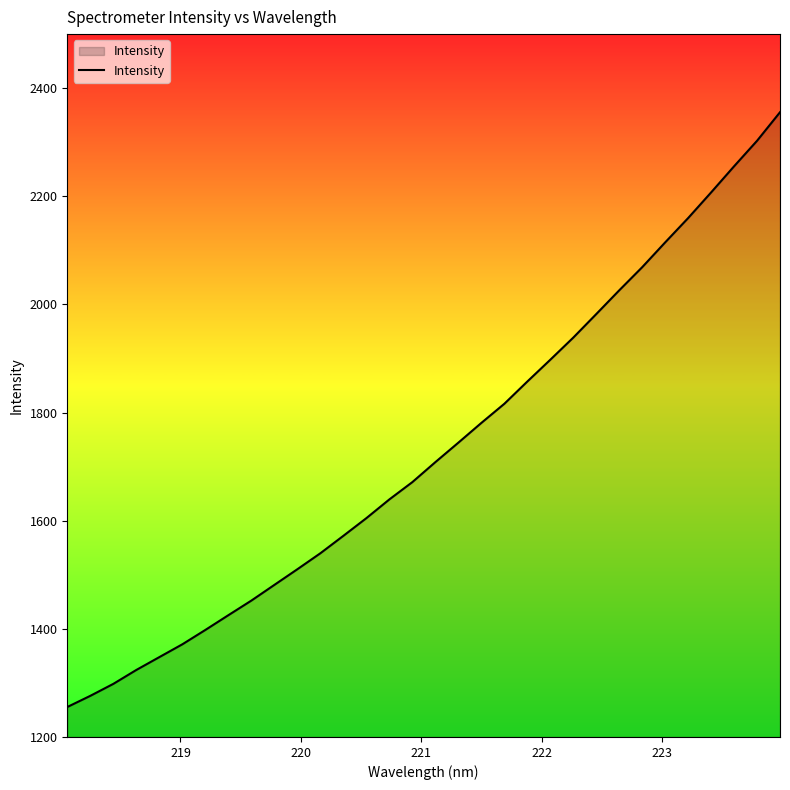

What is the difference between the maximum and minimum values?

1100.1